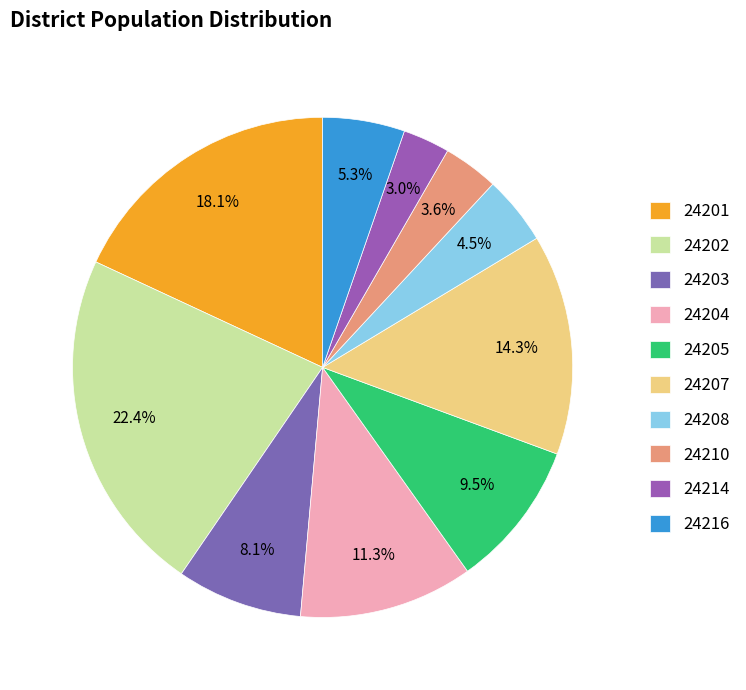

What percentage do 24210 and 24216 together represent?

8.9%